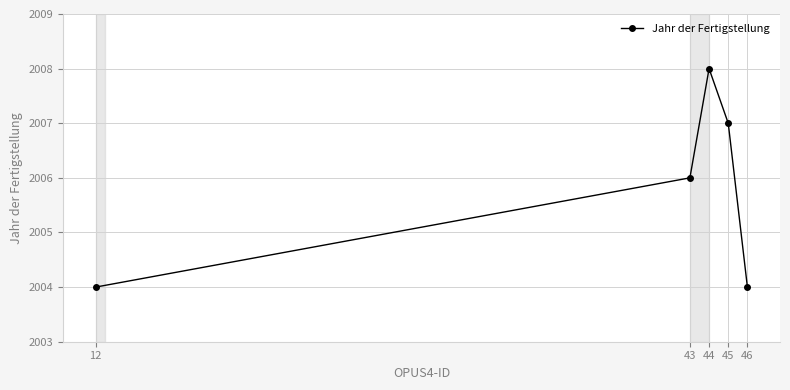

At which label is the value closest to 2006?

43